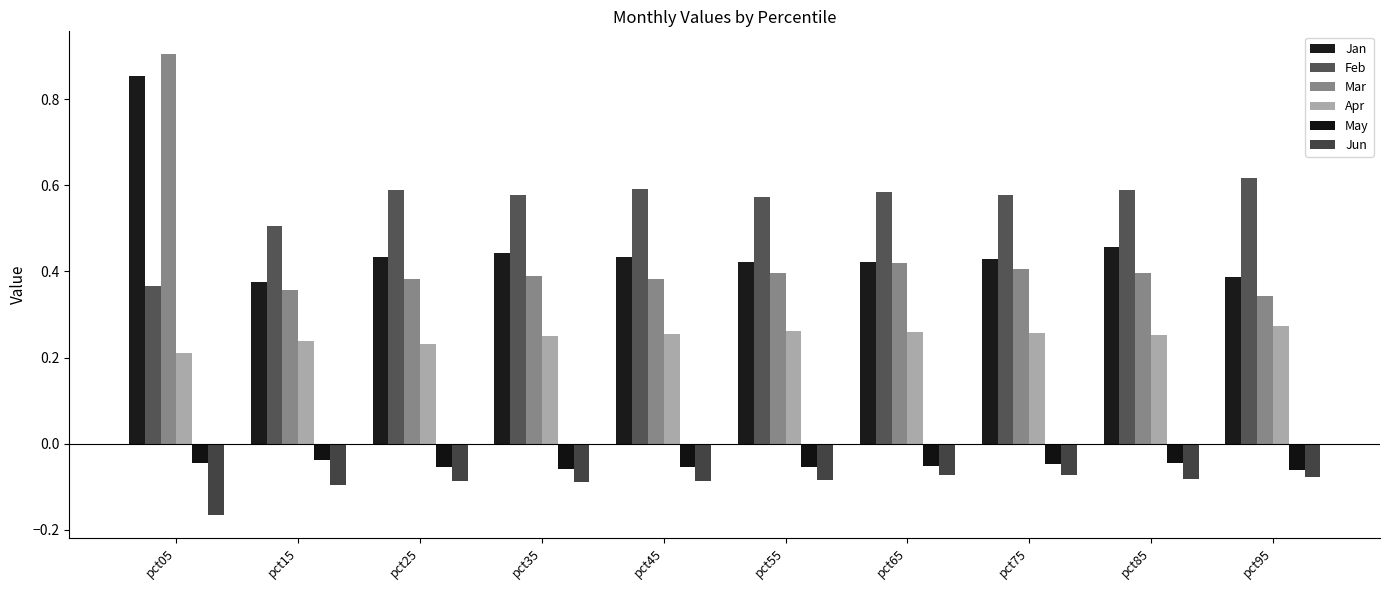

Is it true that May equals -0.0 at pct65?

False